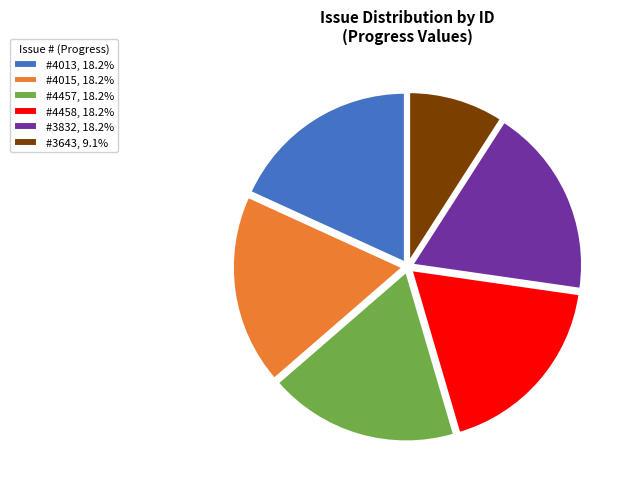

Approximately how many times larger is the value at #4013, 18.2% compared to #4015, 18.2%?

1.0